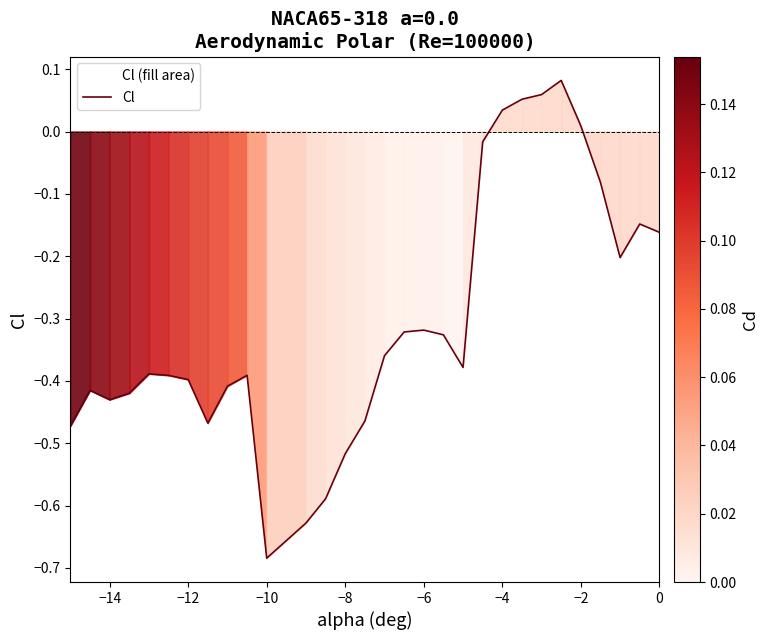

Where does the data first go above 0?

−4